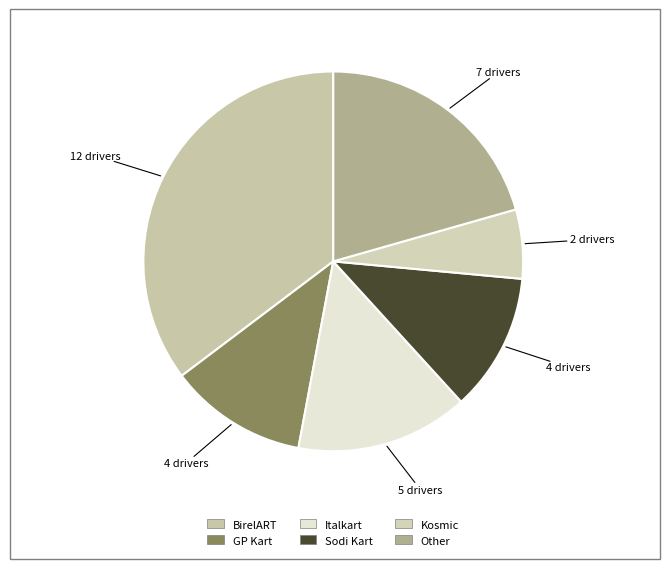

The BirelART slice represents 35% of the pie. True or false?

True